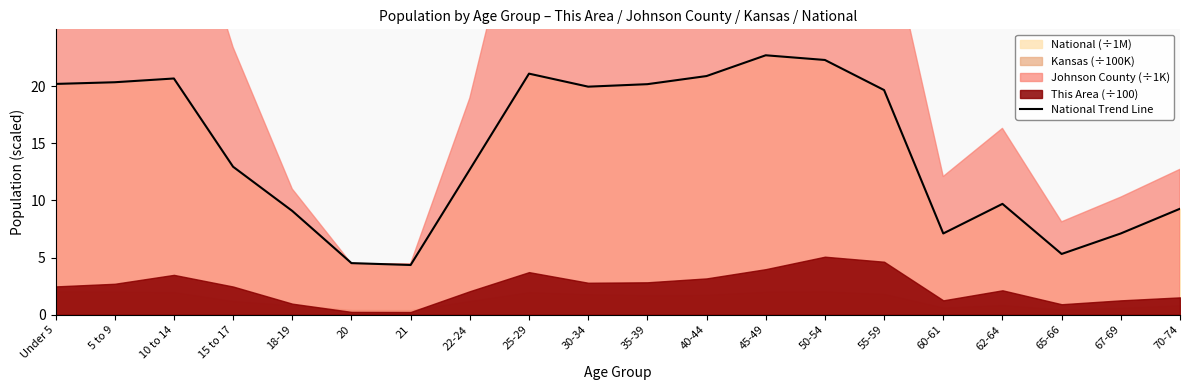

How many data points are above 19?

10